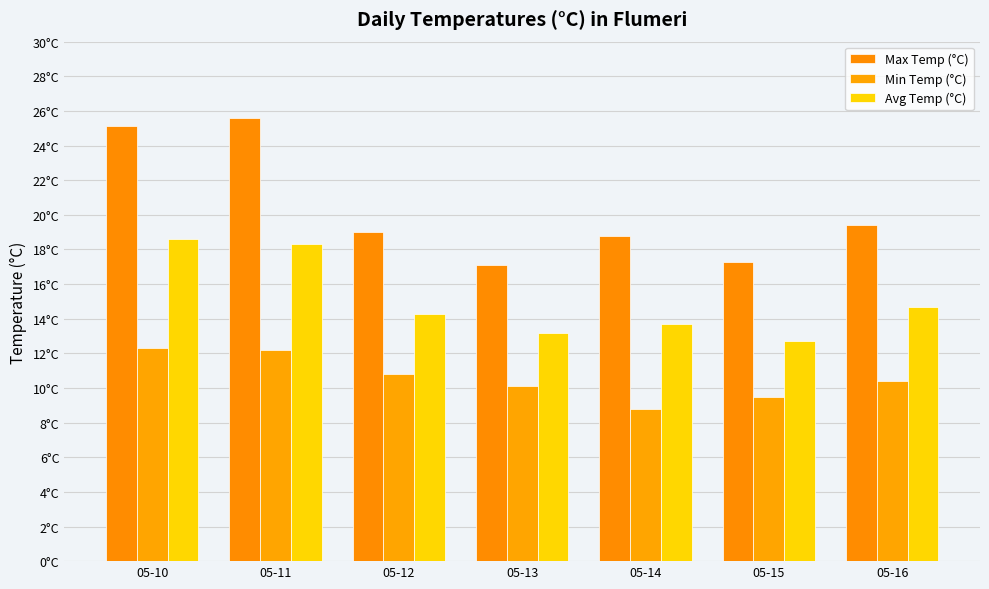

At which label does Max Temp (°C) first exceed 19?

05-10